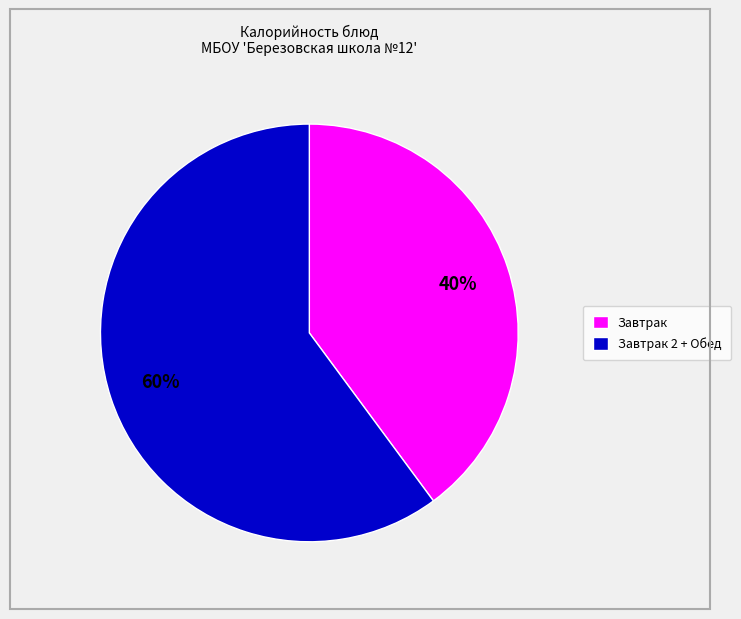

Which has a higher value, Завтрак 2 + Обед or Завтрак?

Завтрак 2 + Обед